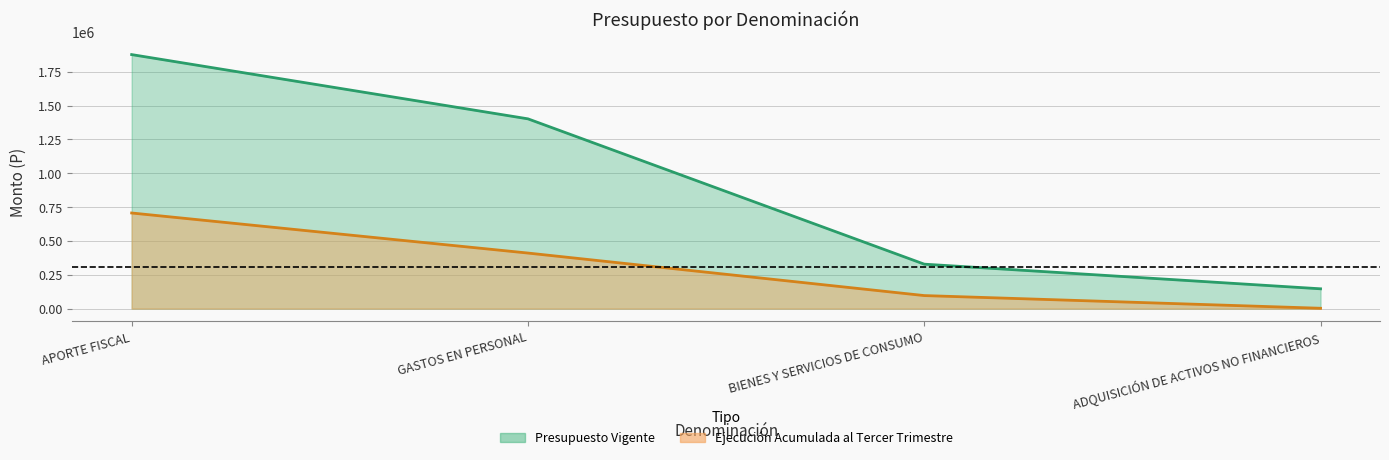

Rank the series by their average value, from lowest to highest.

Ejecución Acumulada al Tercer Trimestre, Presupuesto Vigente